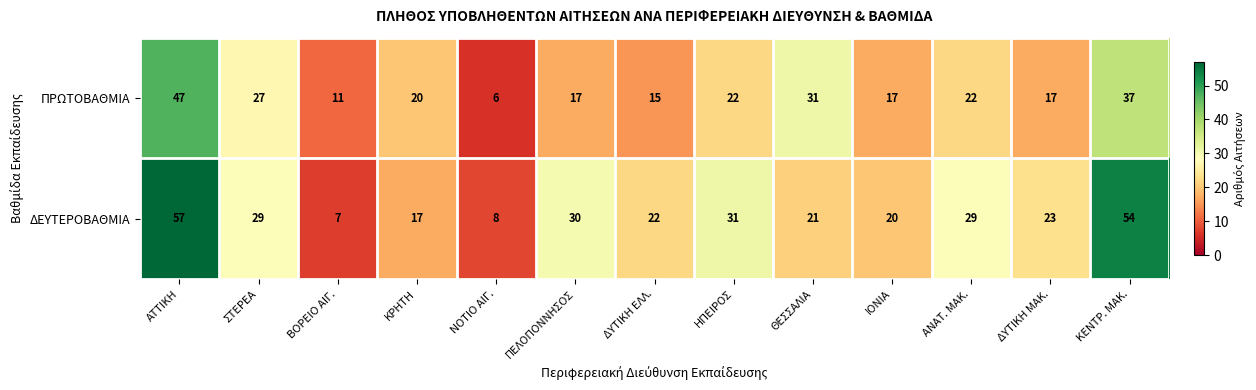

Rank the series by their maximum value, from lowest to highest.

ΠΡΩΤΟΒΑΘΜΙΑ, ΔΕΥΤΕΡΟΒΑΘΜΙΑ